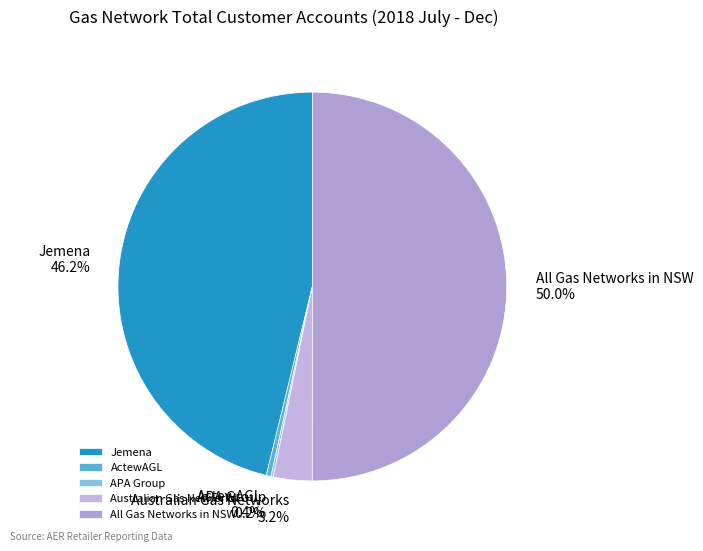

What percentage do ActewAGL and Australian Gas Networks together represent?

3.6%